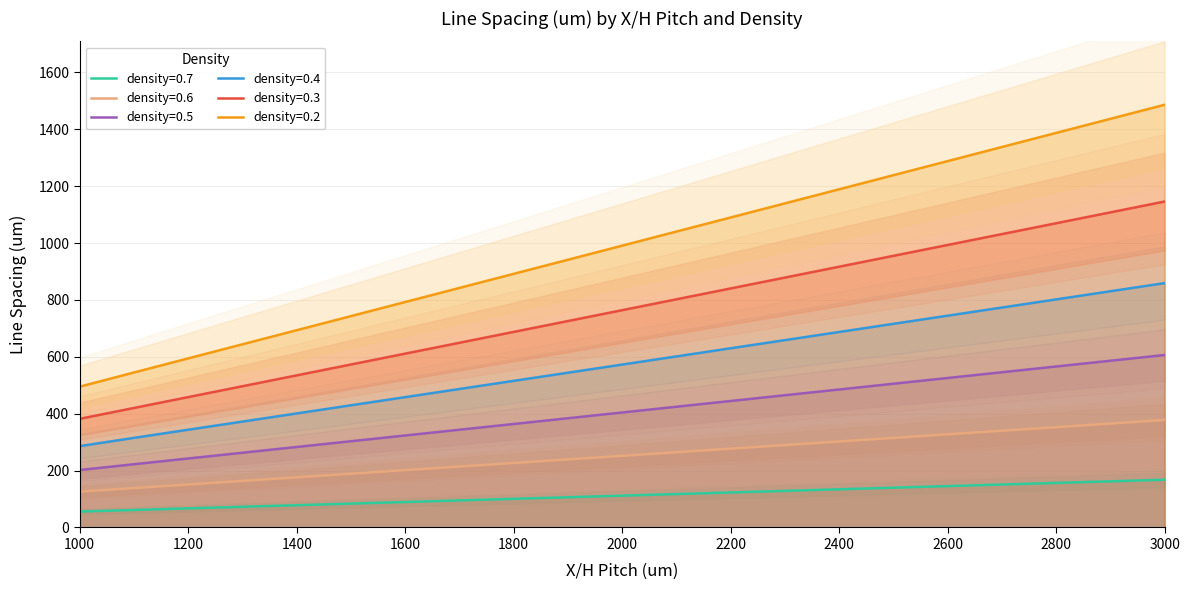

Reading left to right, list all the values displayed in this chart.

density=0.7: 1000=56.0	1100=61.5	1200=67.1	1300=72.7	1400=78.3	1500=83.9	1600=89.5	1700=95.1	1800=100.7	1900=106.3	2000=111.9	2100=117.5	2200=123.0	2300=128.6	2400=134.2	2500=139.8	2600=145.4	2700=151.0	2800=156.6	2900=162.2	3000=167.8
density=0.6: 1000=126.0	1100=138.6	1200=151.2	1300=163.8	1400=176.3	1500=188.9	1600=201.5	1700=214.1	1800=226.7	1900=239.3	2000=251.9	2100=264.5	2200=277.1	2300=289.7	2400=302.3	2500=314.9	2600=327.5	2700=340.1	2800=352.7	2900=365.3	3000=377.9
density=0.5: 1000=202.0	1100=222.3	1200=242.5	1300=262.8	1400=283.0	1500=303.2	1600=323.4	1700=343.6	1800=363.8	1900=384.0	2000=404.2	2100=424.4	2200=444.7	2300=464.9	2400=485.1	2500=505.3	2600=525.5	2700=545.7	2800=565.9	2900=586.1	3000=606.4
density=0.4: 1000=286.0	1100=315.0	1200=343.6	1300=372.3	1400=400.9	1500=429.5	1600=458.2	1700=486.8	1800=515.4	1900=544.1	2000=572.7	2100=601.3	2200=630.0	2300=658.6	2400=687.2	2500=715.9	2600=744.5	2700=773.1	2800=801.8	2900=830.4	3000=859.0
density=0.3: 1000=382.0	1100=420.2	1200=458.4	1300=496.6	1400=534.8	1500=572.9	1600=611.1	1700=649.3	1800=687.5	1900=725.7	2000=763.9	2100=802.1	2200=840.3	2300=878.5	2400=916.7	2500=954.9	2600=993.1	2700=1031.3	2800=1069.5	2900=1107.7	3000=1145.9
density=0.2: 1000=495.0	1100=544.9	1200=594.5	1300=644.0	1400=693.5	1500=743.1	1600=792.6	1700=842.1	1800=891.7	1900=941.2	2000=990.8	2100=1040.3	2200=1089.8	2300=1139.4	2400=1188.9	2500=1238.4	2600=1288.0	2700=1337.5	2800=1387.0	2900=1436.6	3000=1486.1